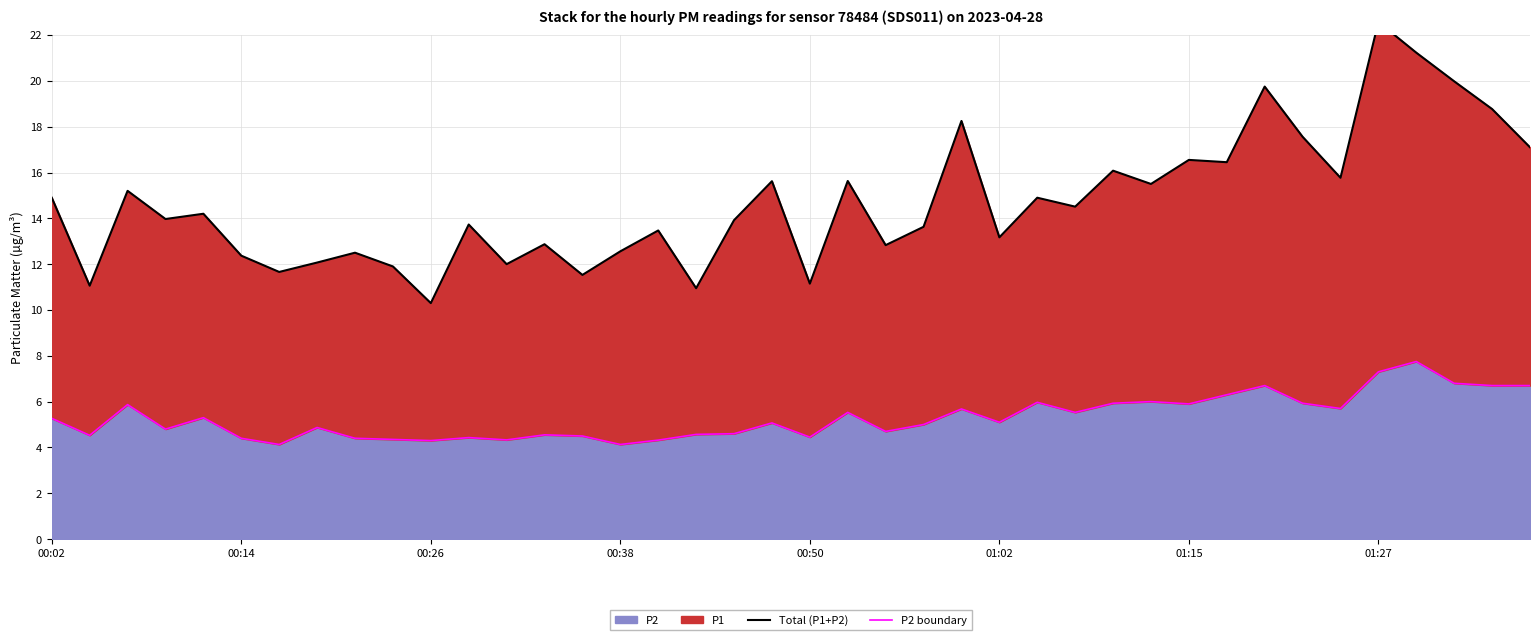

Rank the series at 26 from highest to lowest value.

Total (P1+P2), P2 boundary